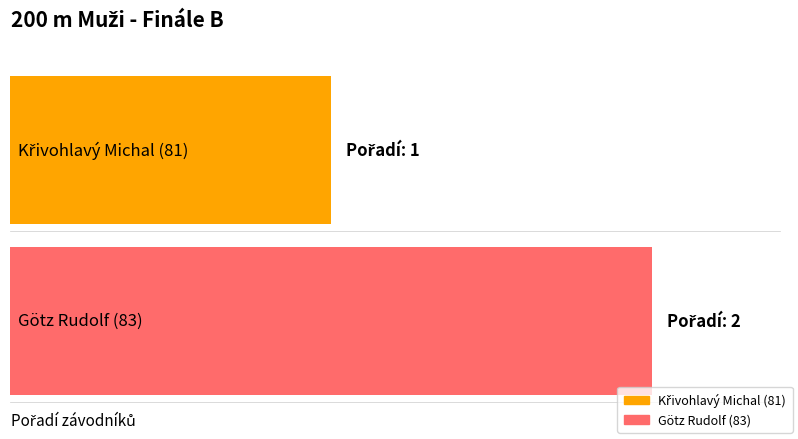

What is the label of the 1st bar from the left?

Křivohlavý Michal (81)